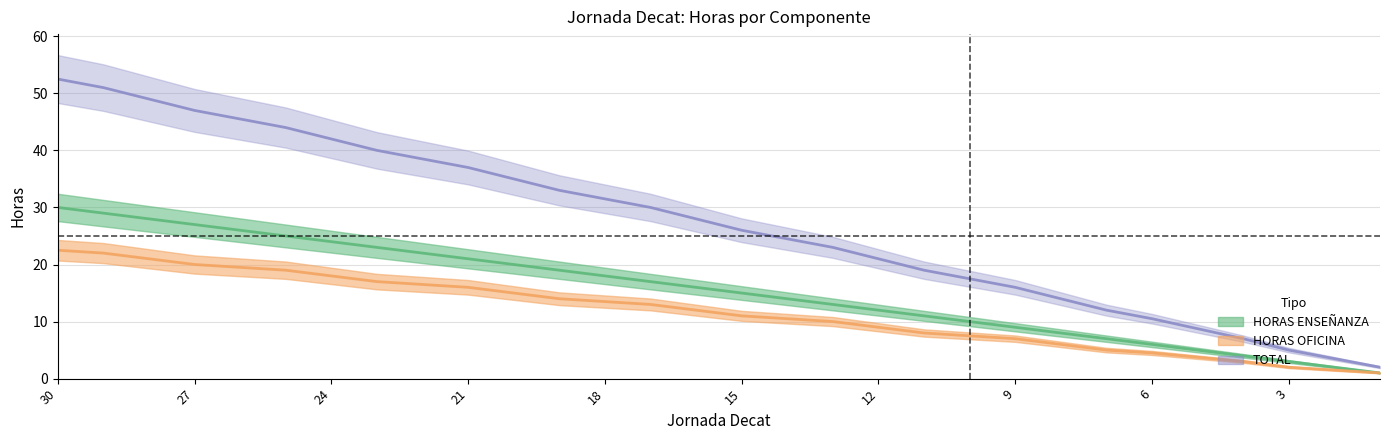

At which category is the sum across all series the highest?

30